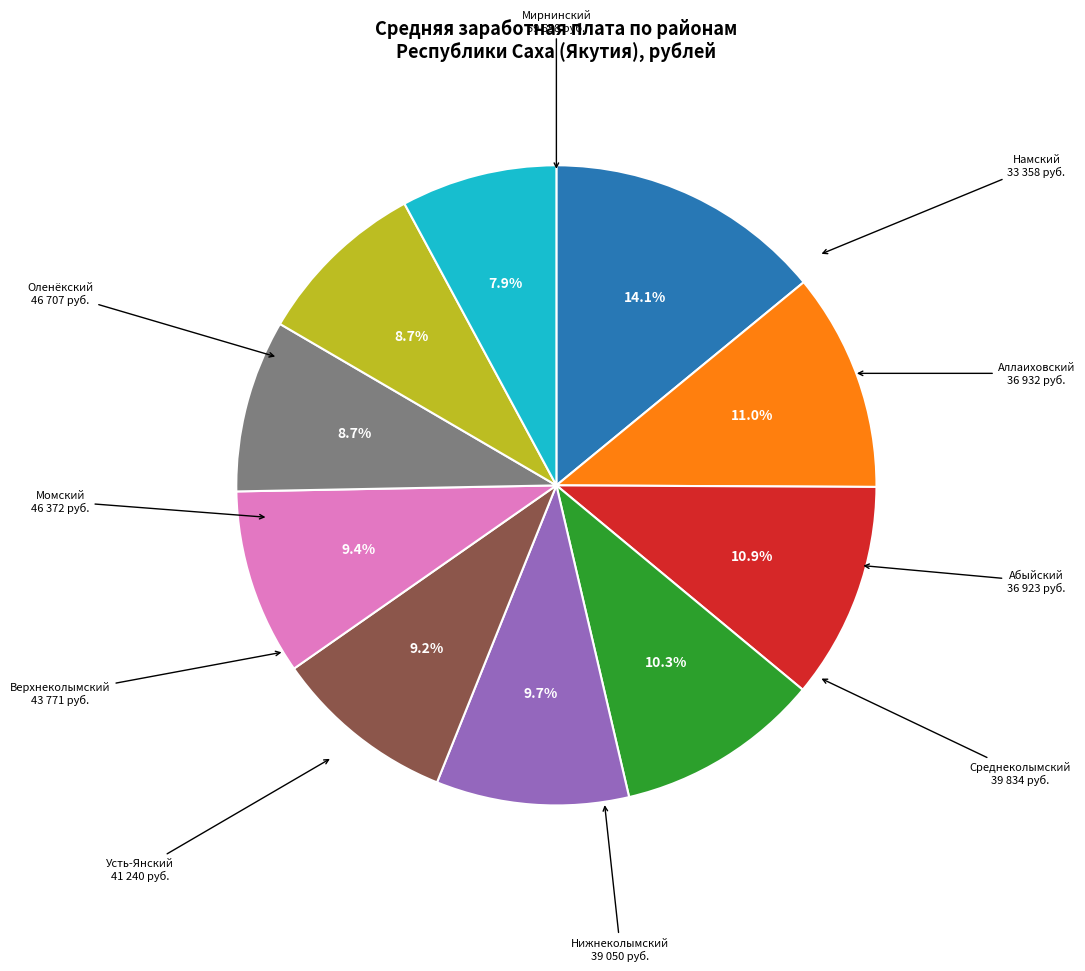

Does any single category account for the majority?

No